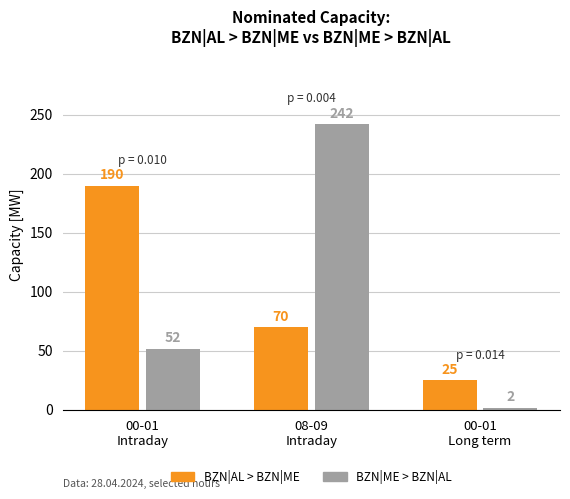

What is the maximum value shown in the chart?

242